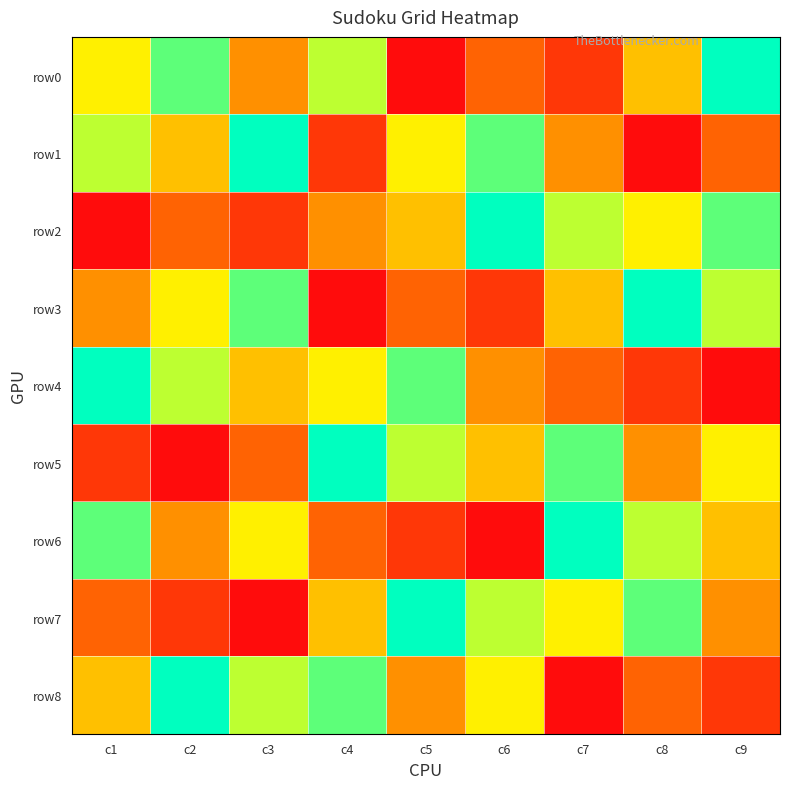

What is the minimum value shown in the chart?

1